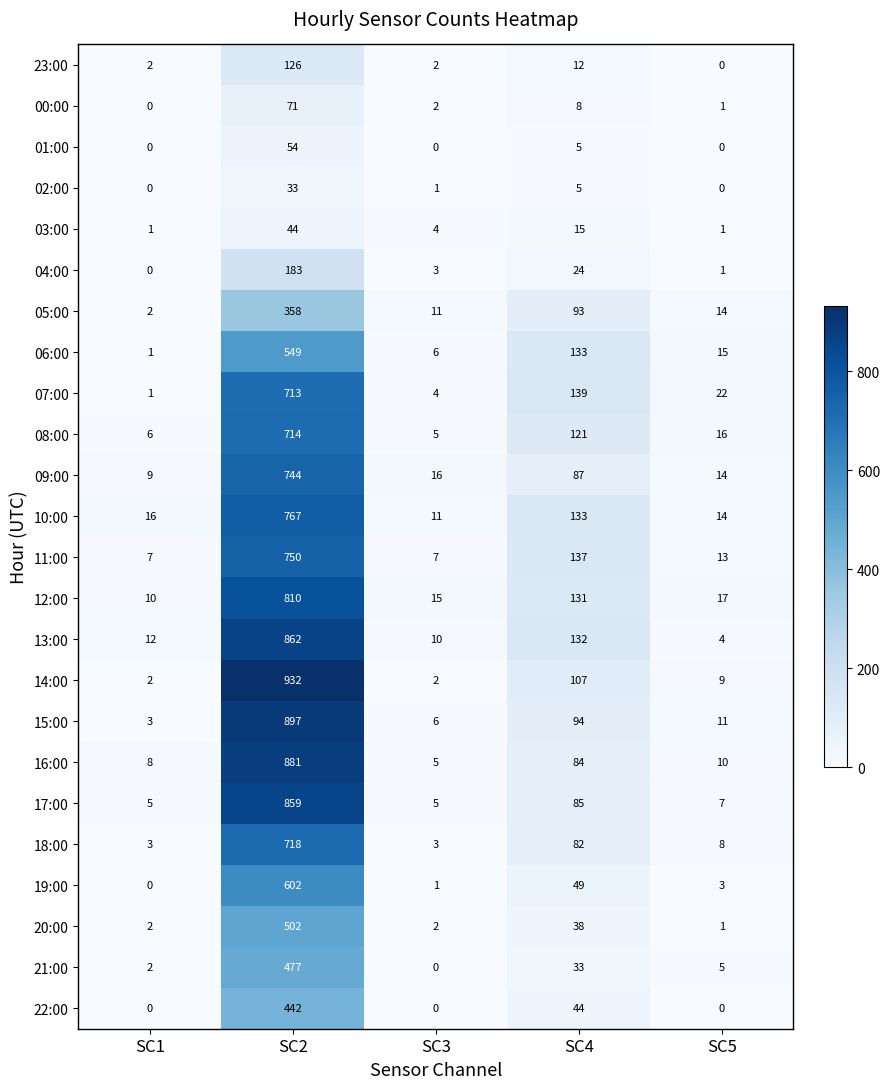

Which series has the largest total across all categories?

14:00